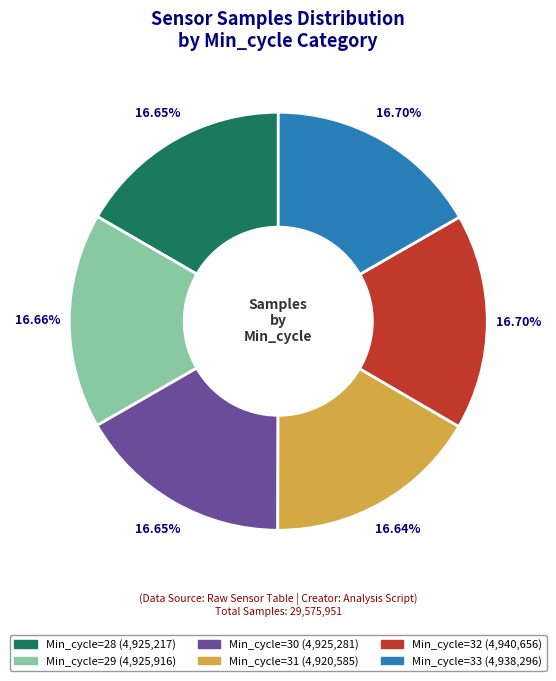

To the nearest percent, what percentage of the pie is Min_cycle=29?

17%